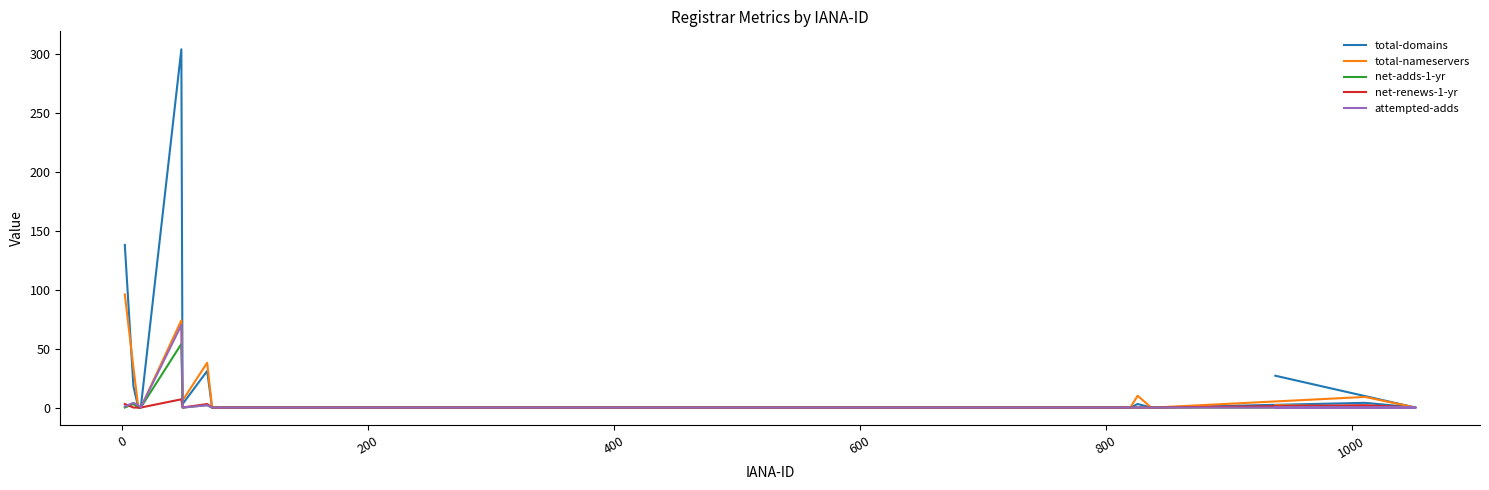

What is the sum of all attempted-adds values?

79